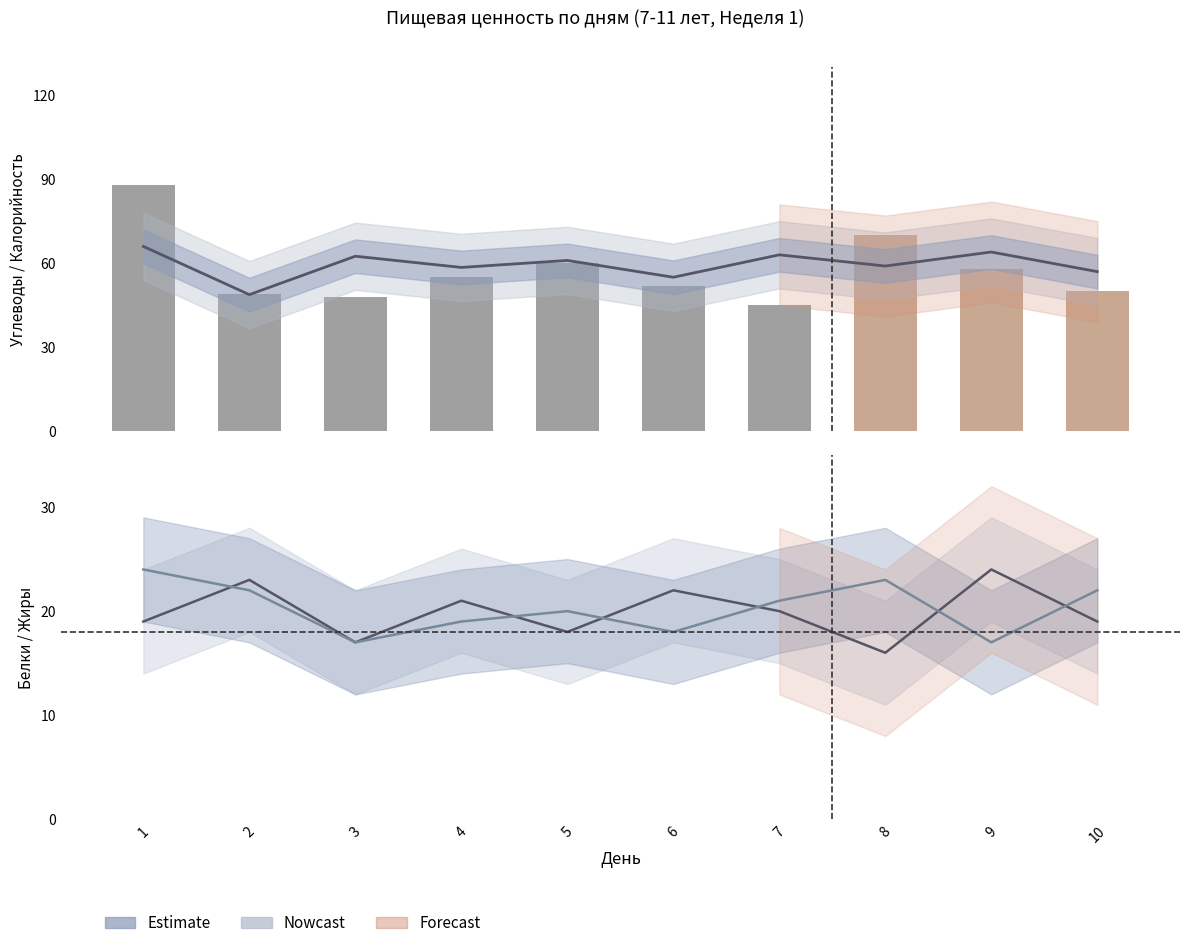

True or false: Калорийность (норм.) has a value of 29.7 at 9.

False